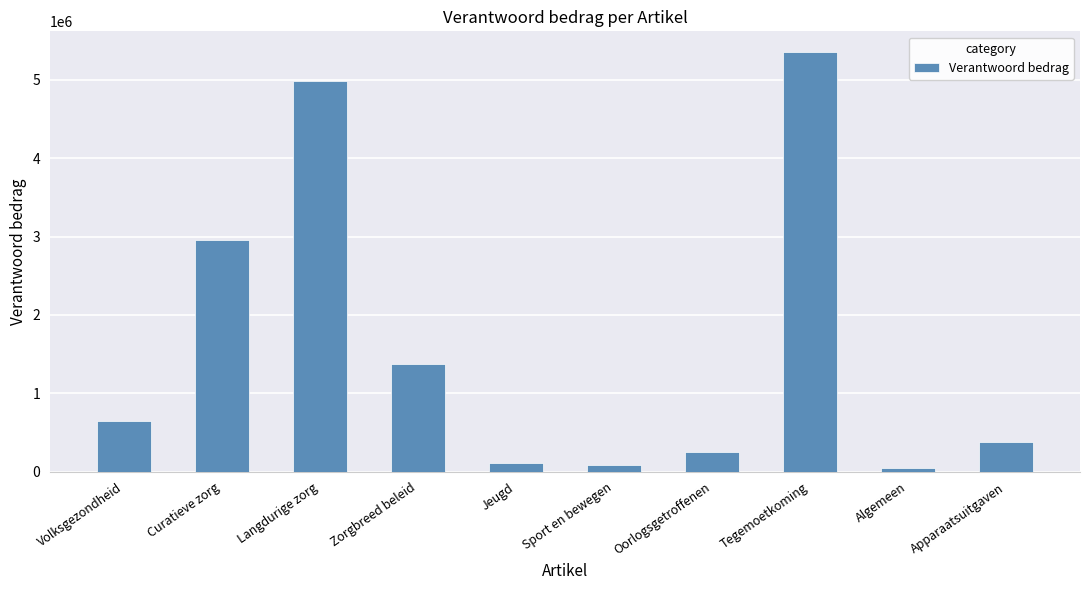

The value at Volksgezondheid is 650342. True or false?

True